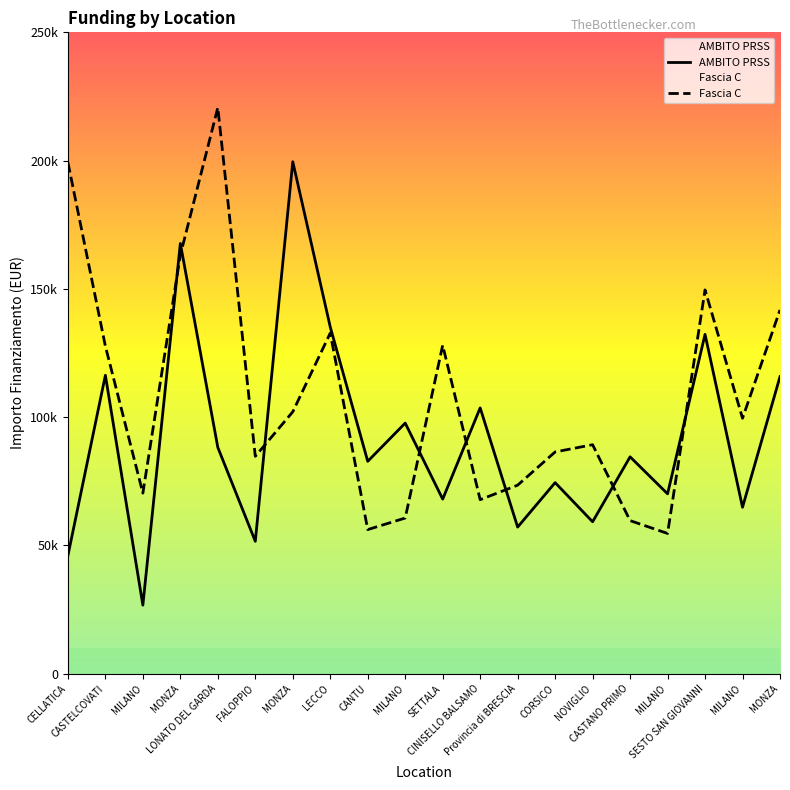

Which category has the lowest value in the Fascia C series?

MILANO